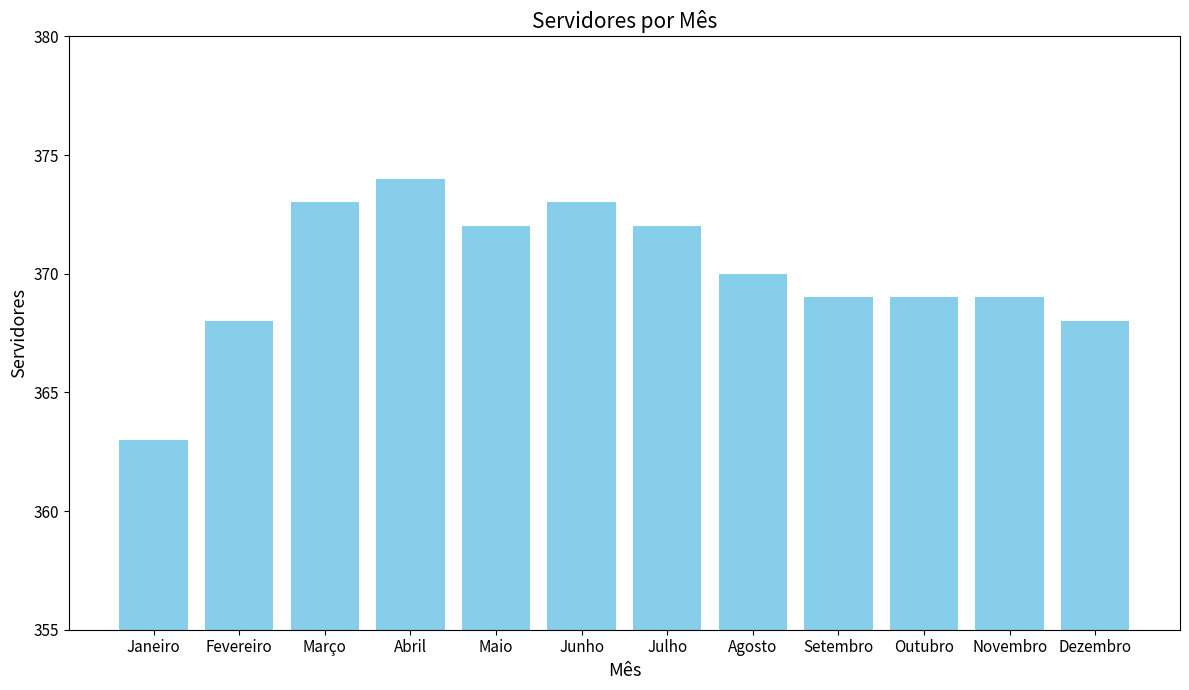

What is the label of the 6th bar from the right?

Julho